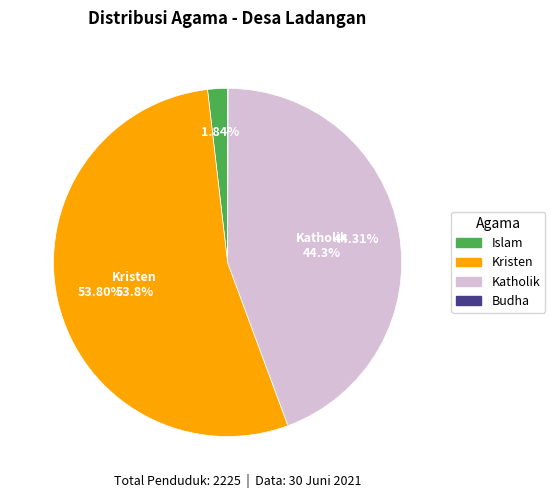

The Katholik slice represents 44% of the pie. True or false?

True